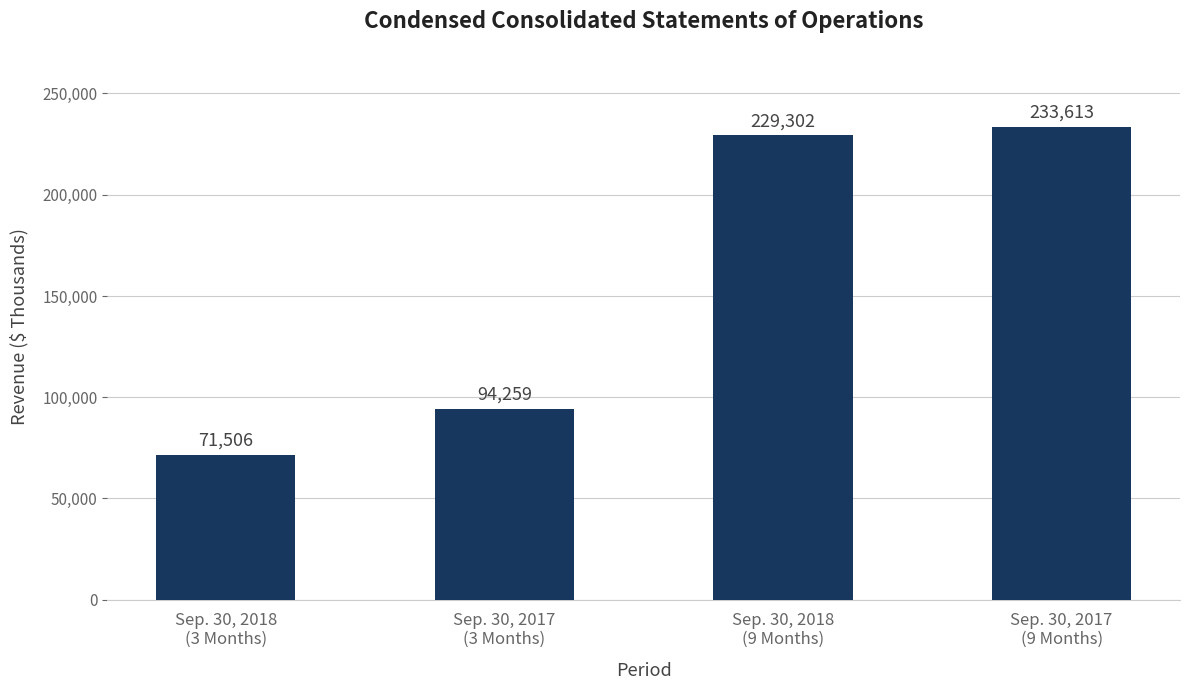

What is the approximate value at Sep. 30, 2017
(9 Months)?

233613